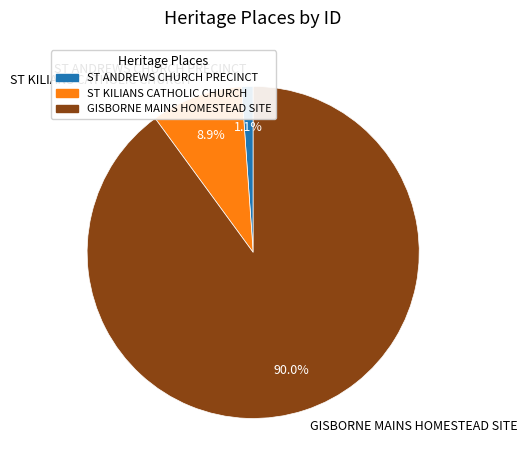

Does ST ANDREWS CHURCH PRECINCT represent more than half of the total?

No